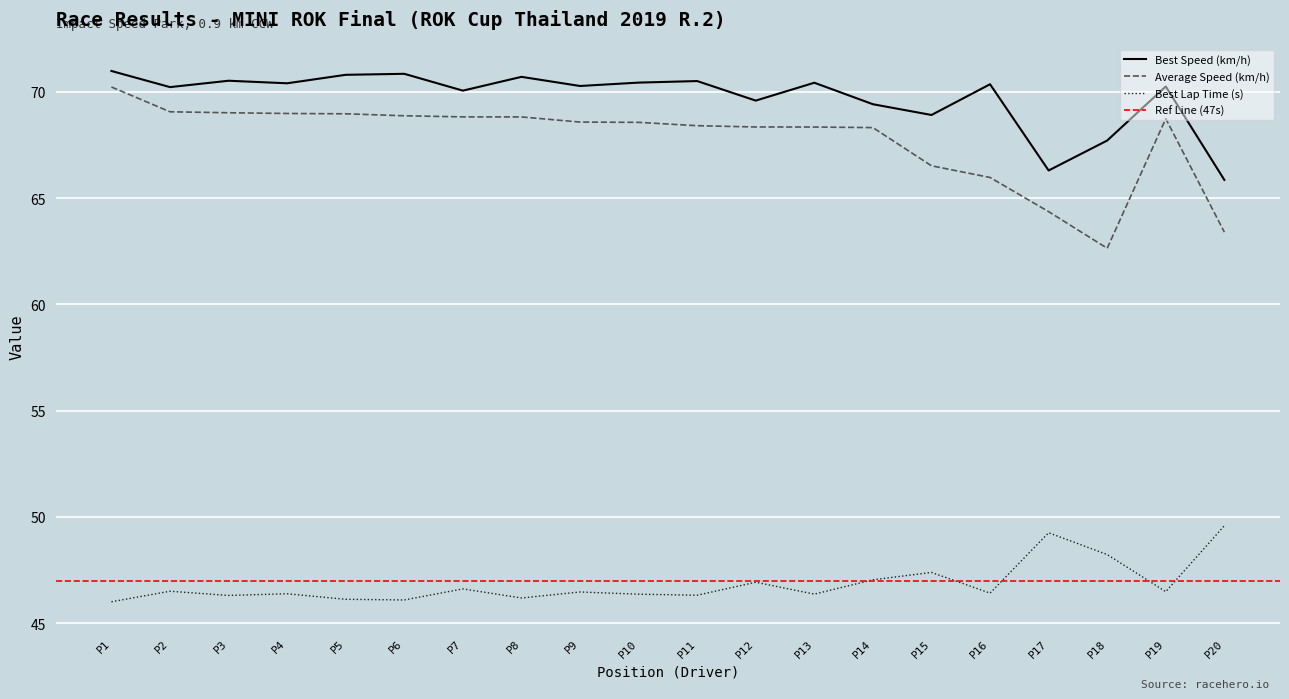

What is the difference between the maximum and minimum values in the Best Speed series?

5.1